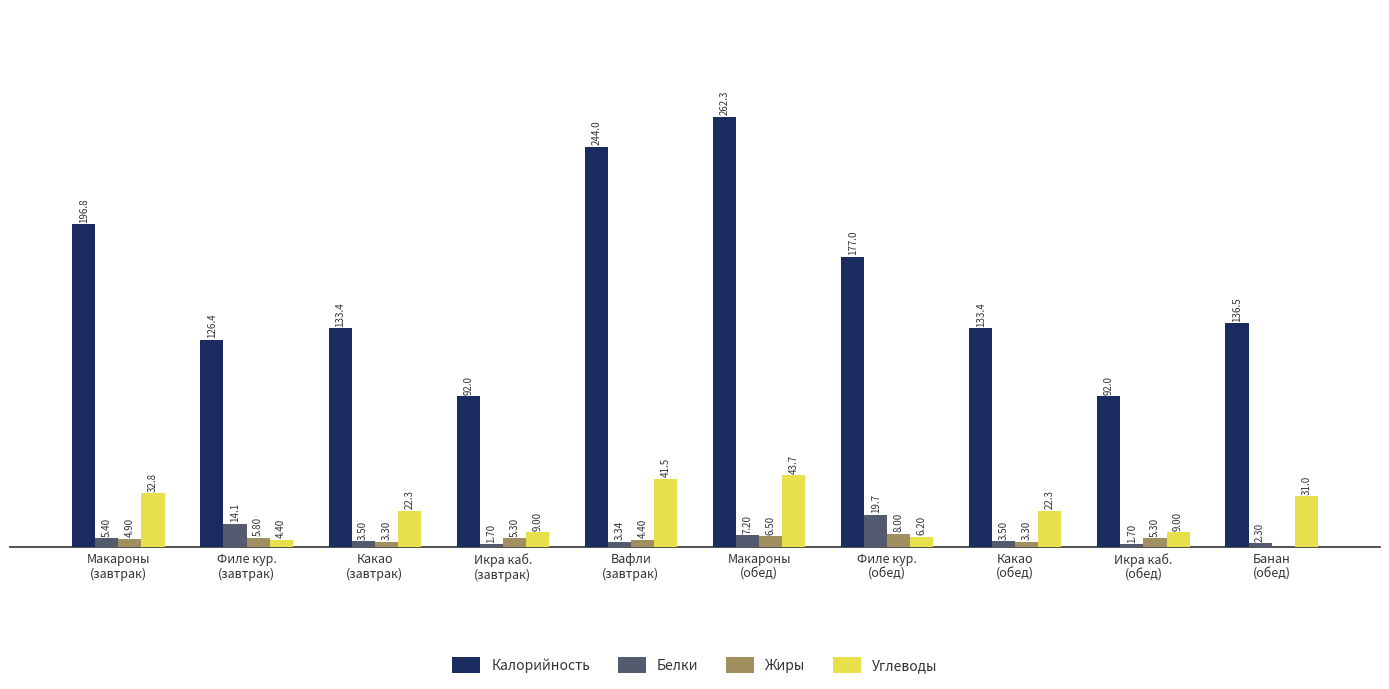

What are all the series names shown in the legend?

Калорийность, Белки, Жиры, Углеводы